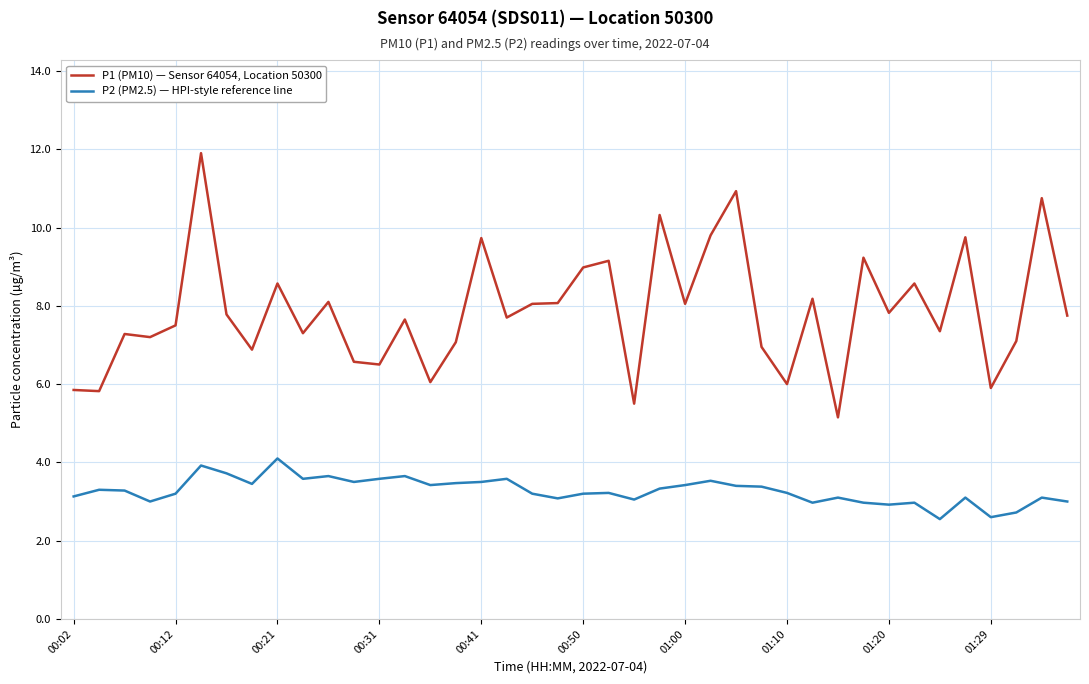

Rank the series by their average value, from lowest to highest.

P2 (PM2.5) — HPI-style reference line, P1 (PM10) — Sensor 64054, Location 50300